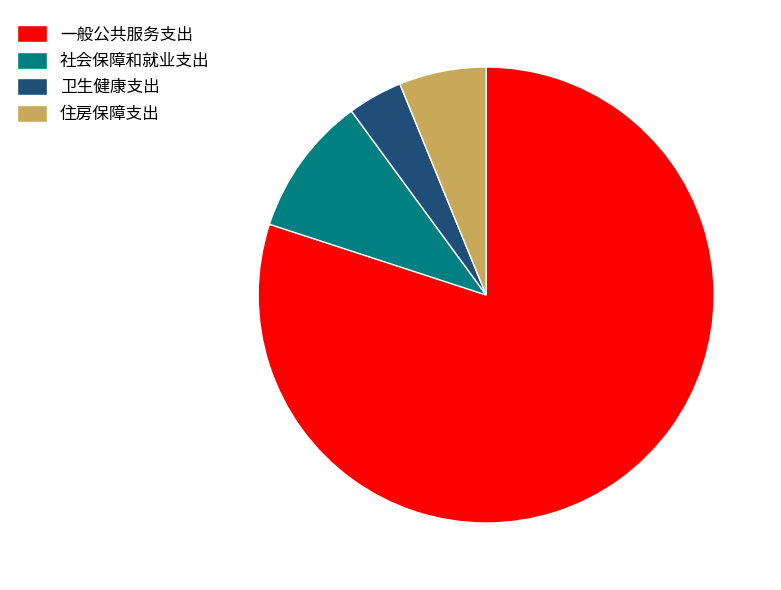

What is the majority slice?

一般公共服务支出